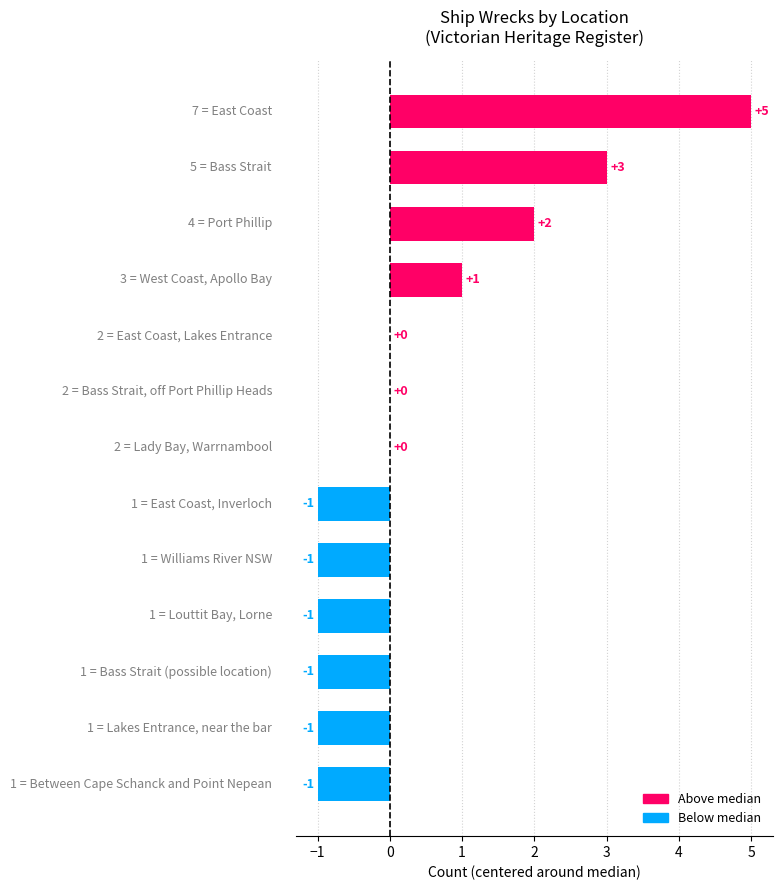

How many distinct data groups are displayed?

1